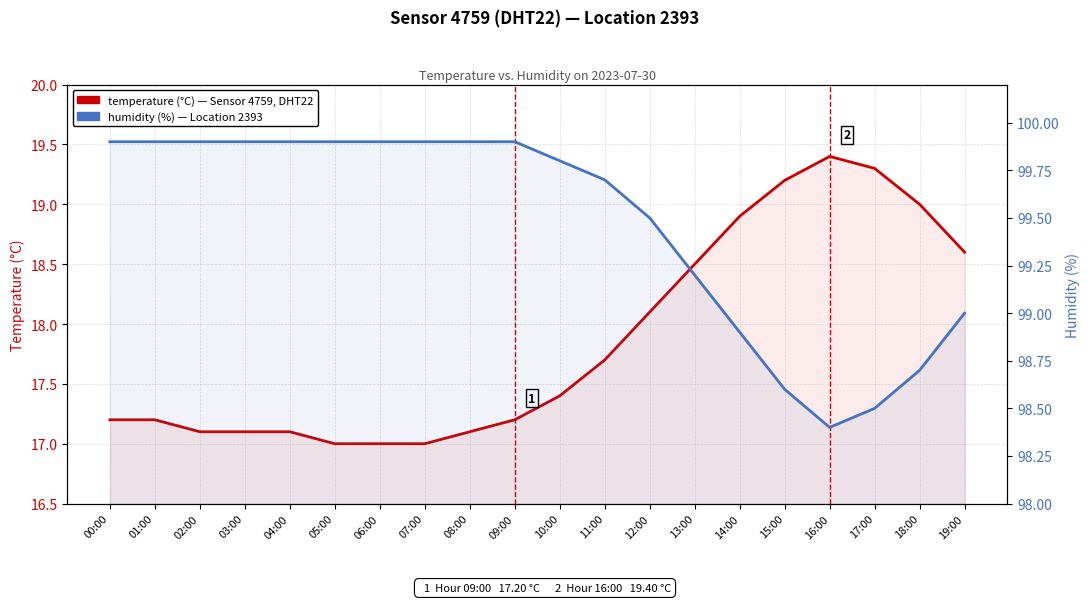

Reading right to left, what are all the values shown in this chart?

temperature (°C): 19:00=18.6	18:00=19.0	17:00=19.3	16:00=19.4	15:00=19.2	14:00=18.9	13:00=18.5	12:00=18.1	11:00=17.7	10:00=17.4	09:00=17.2	08:00=17.1	07:00=17.0	06:00=17.0	05:00=17.0	04:00=17.1	03:00=17.1	02:00=17.1	01:00=17.2	00:00=17.2
humidity (%): 19:00=99.0	18:00=98.7	17:00=98.5	16:00=98.4	15:00=98.6	14:00=98.9	13:00=99.2	12:00=99.5	11:00=99.7	10:00=99.8	09:00=99.9	08:00=99.9	07:00=99.9	06:00=99.9	05:00=99.9	04:00=99.9	03:00=99.9	02:00=99.9	01:00=99.9	00:00=99.9